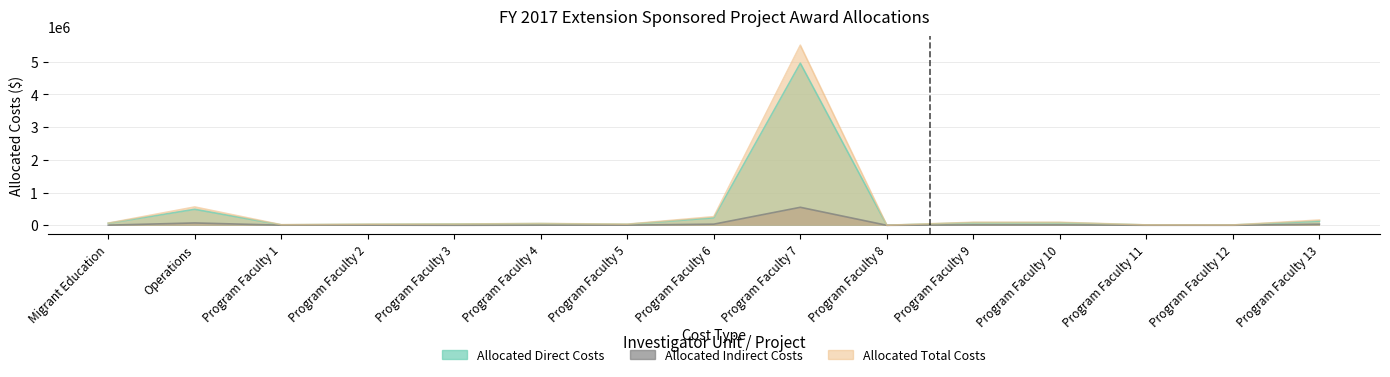

What are all the series names shown in the legend?

Allocated Direct Costs, Allocated Indirect Costs, Allocated Total Costs